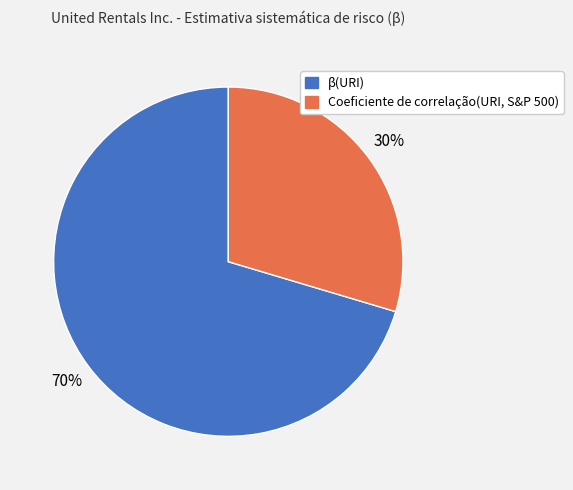

To the nearest percent, what is the combined percentage of β(URI) and Coeficiente de correlação(URI, S&P 500)?

100%